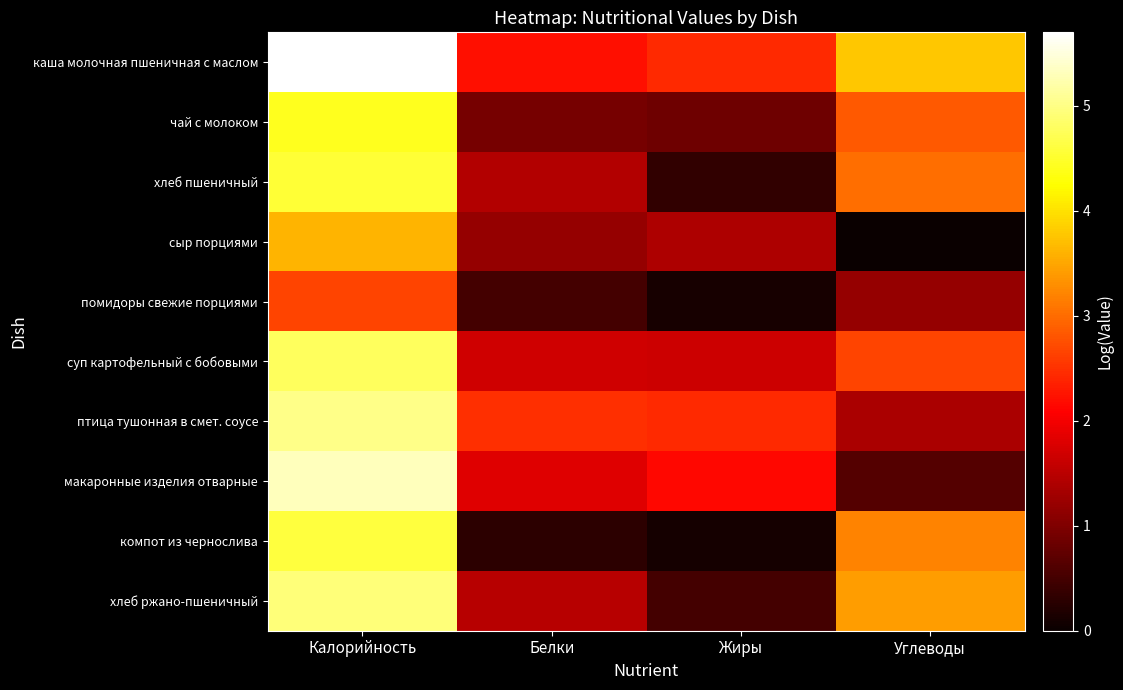

At how many categories does at least one series exceed 0?

4